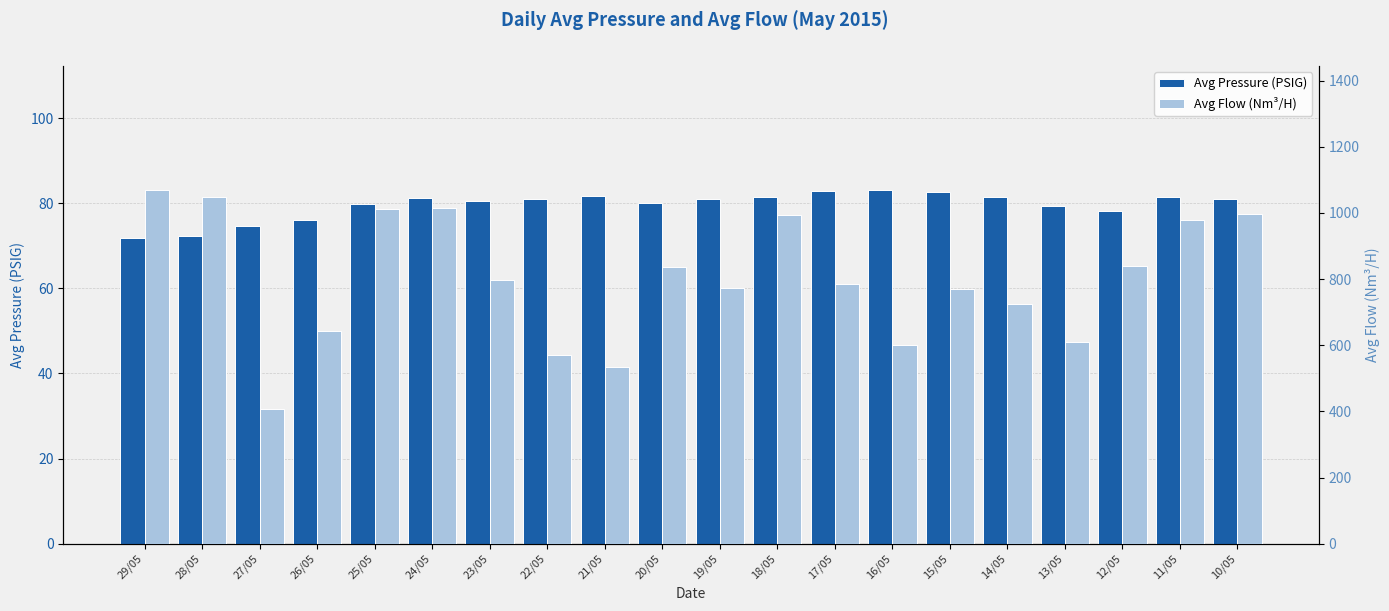

What is the spread (max minus min) of values at 14/05?

643.3